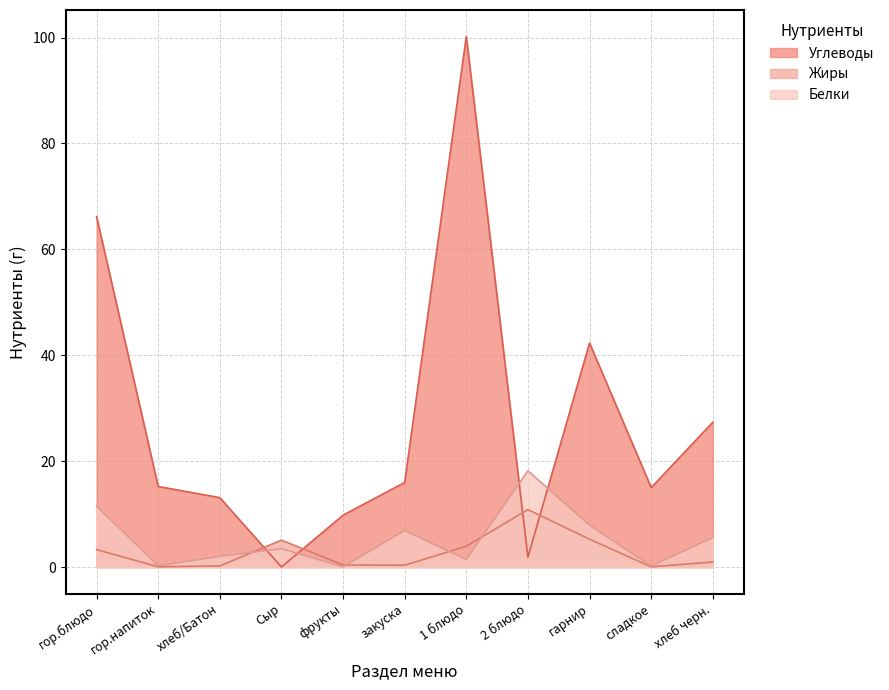

How many data points does each series have?

11